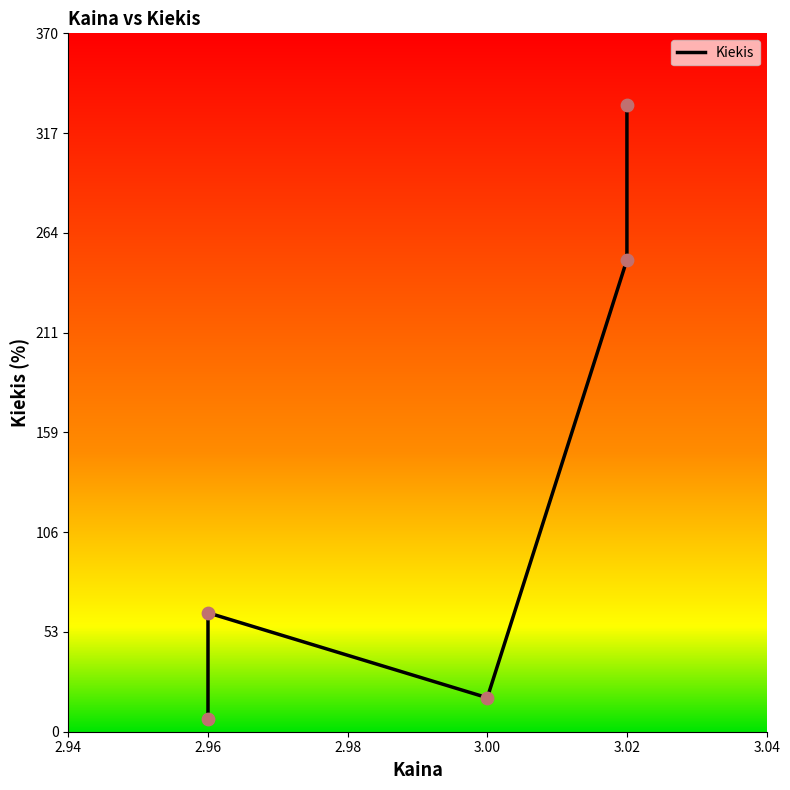

What is the change in value from 3.0 to 2.96?

-11